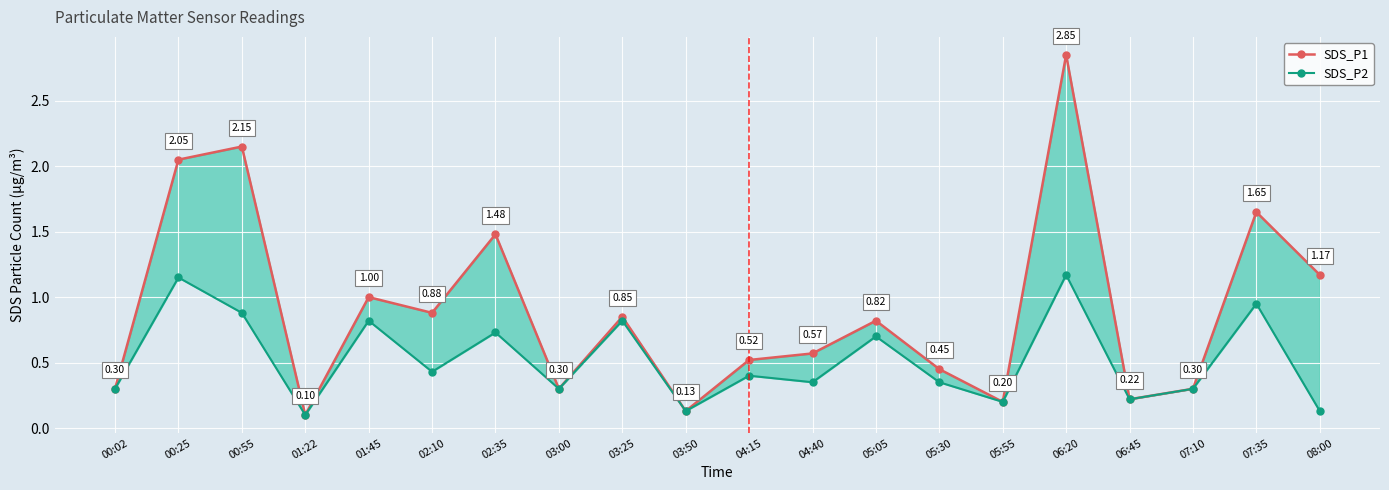

True or false: SDS_P1 and SDS_P2 cross at least once.

False